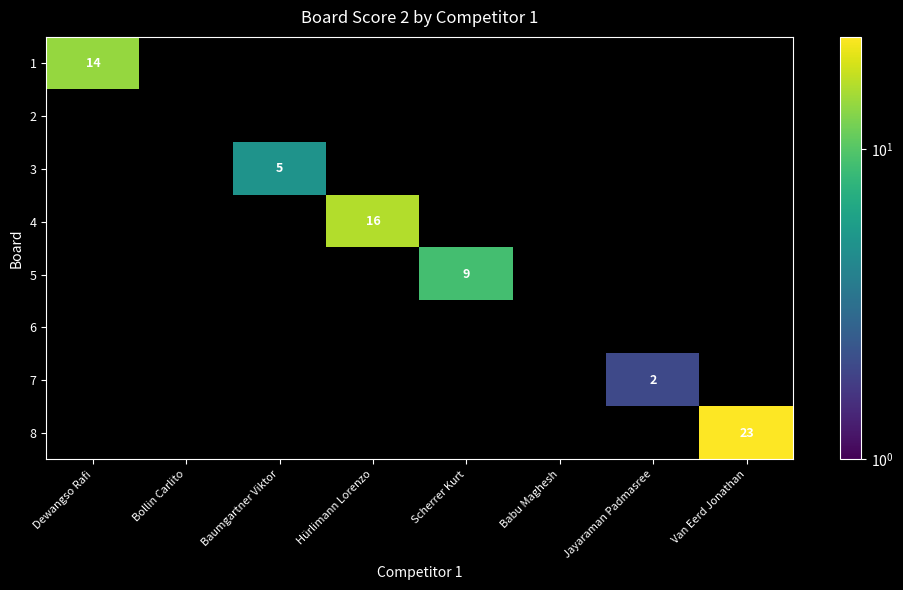

At Hürlimann Lorenzo, list the series in order from largest to smallest.

4, 1, 2, 3, 5, 6, 7, 8